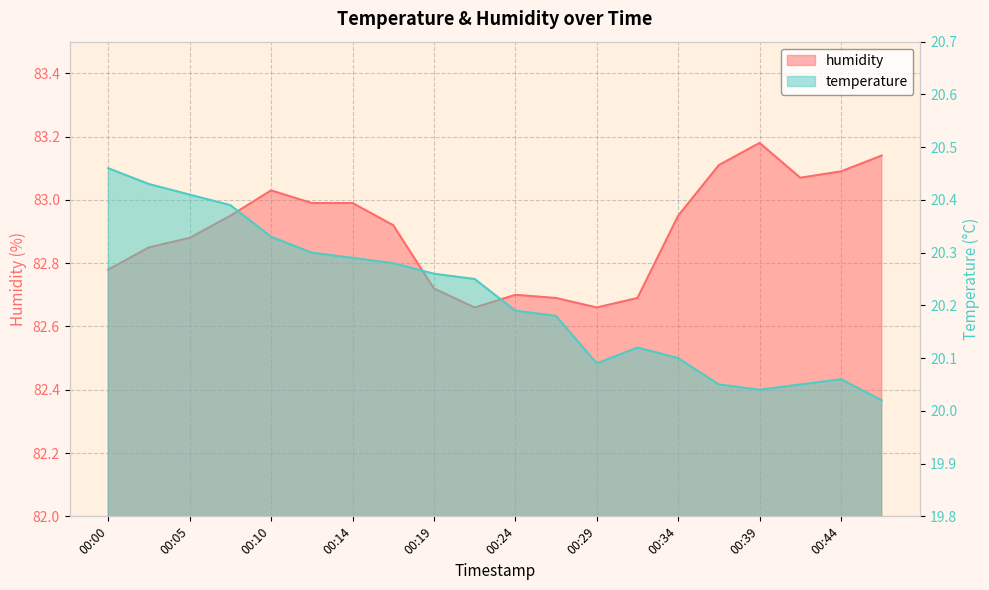

Where is the first local minimum for temperature?

00:29